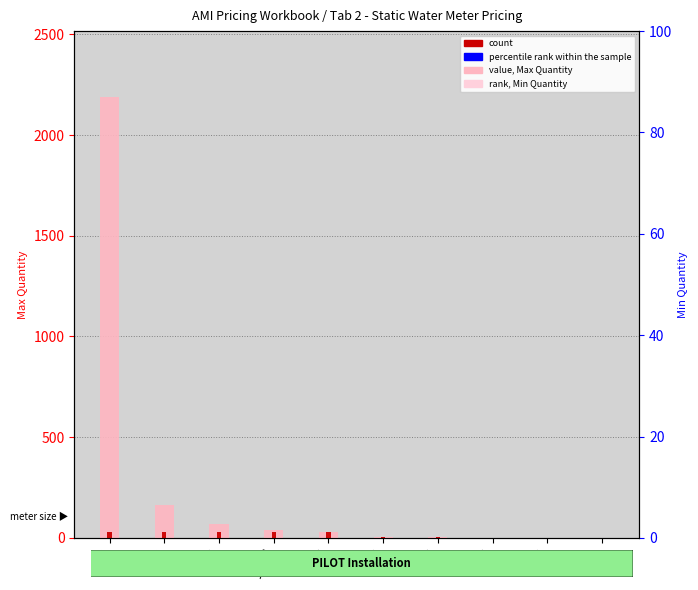

What position from the left is 2"?

5